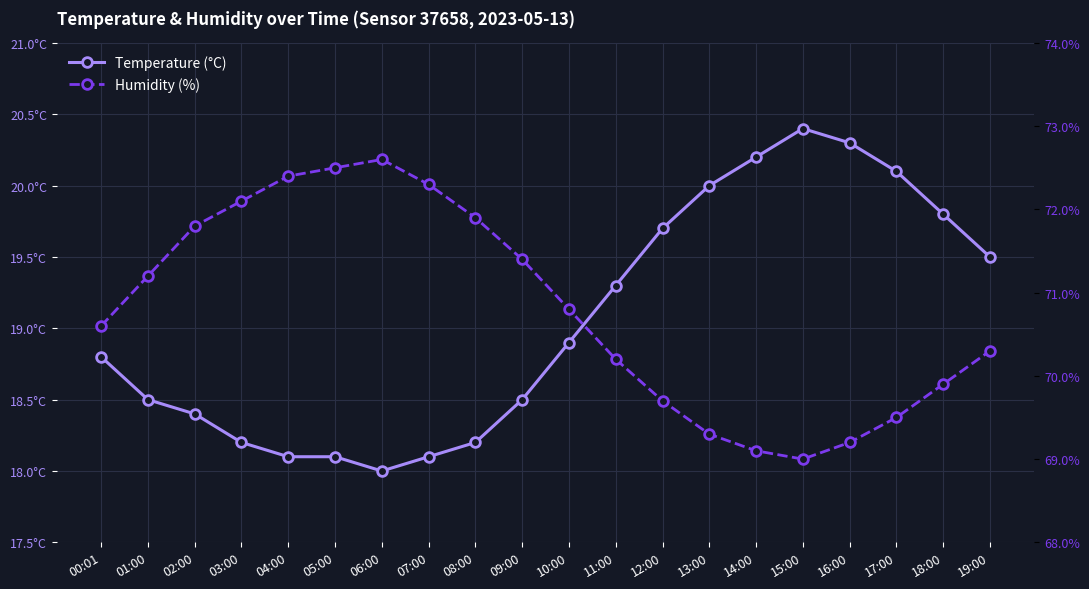

Reading left to right, extract all data points from this chart.

Temperature (°C): 18.8	18.5	18.4	18.2	18.1	18.1	18.0	18.1	18.2	18.5	18.9	19.3	19.7	20.0	20.2	20.4	20.3	20.1	19.8	19.5
Humidity (%): 70.6	71.2	71.8	72.1	72.4	72.5	72.6	72.3	71.9	71.4	70.8	70.2	69.7	69.3	69.1	69.0	69.2	69.5	69.9	70.3